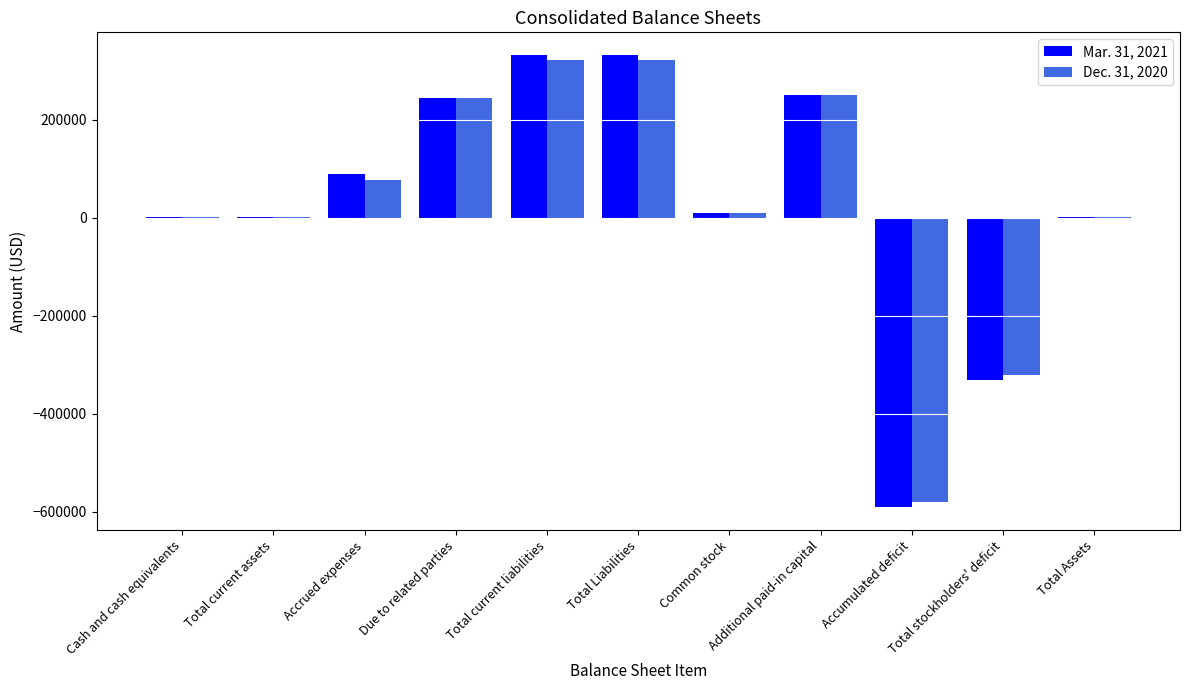

True or false: Dec. 31, 2020 has a value of 144074 at Due to related parties.

False